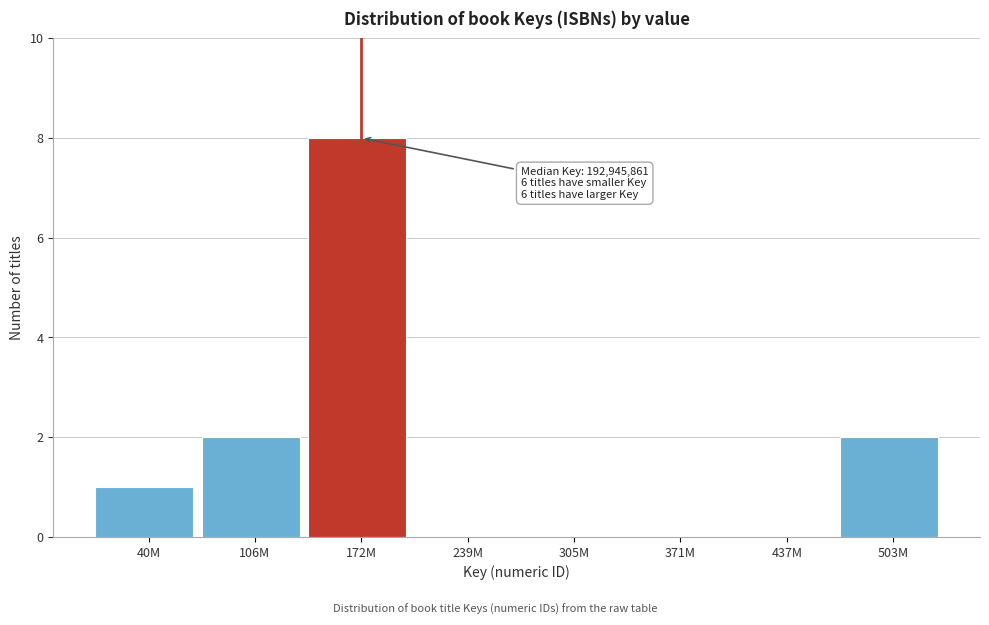

Reading left to right, list all the values displayed in this chart.

40M=1	106M=2	172M=8	239M=0	305M=0	371M=0	437M=0	503M=2